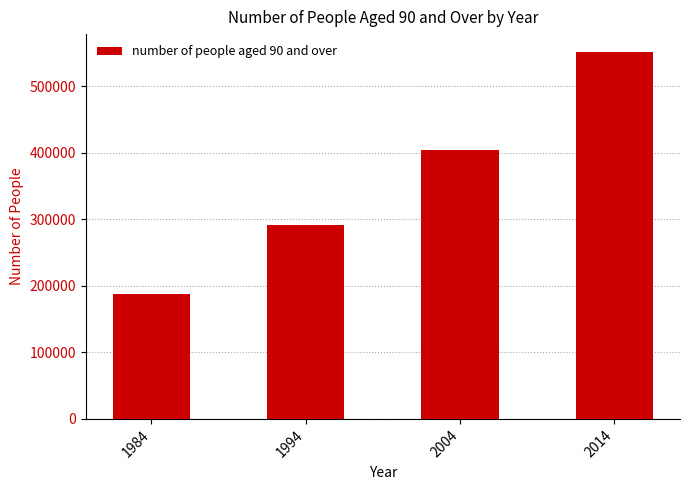

Is it true that the value at 2014 is 278556?

False